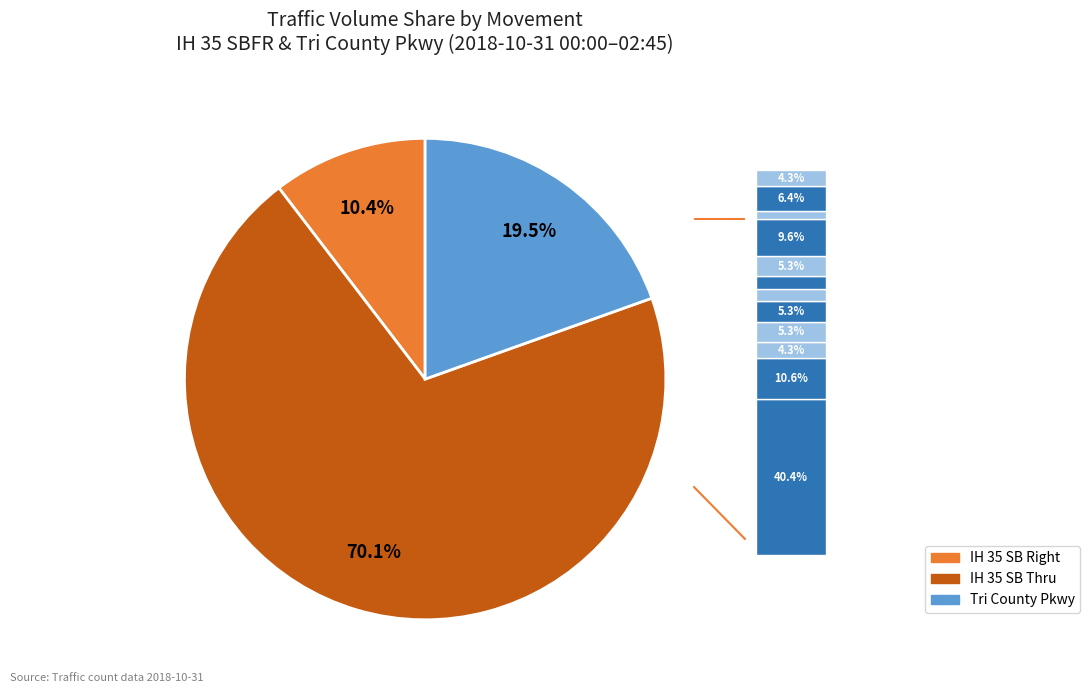

To the nearest percent, what portion does 01:00 represent?

7%